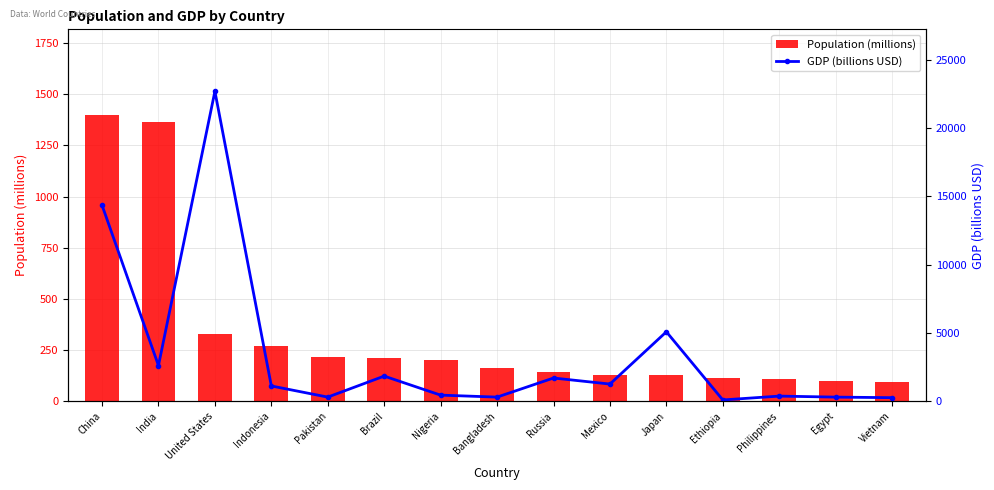

Reading left to right, list all the values displayed in this chart.

Population (millions): China=1397.7	India=1366.4	United States=328.2	Indonesia=270.2	Pakistan=216.6	Brazil=212.6	Nigeria=201.0	Bangladesh=163.0	Russia=144.4	Mexico=126.0	Japan=126.3	Ethiopia=112.1	Philippines=108.1	Egypt=100.4	Vietnam=96.5
GDP (billions USD): China=14343.0	India=2611.0	United States=22675.0	Indonesia=1119.0	Pakistan=304.0	Brazil=1840.0	Nigeria=448.0	Bangladesh=303.0	Russia=1700.0	Mexico=1258.0	Japan=5082.0	Ethiopia=96.0	Philippines=377.0	Egypt=303.0	Vietnam=262.0